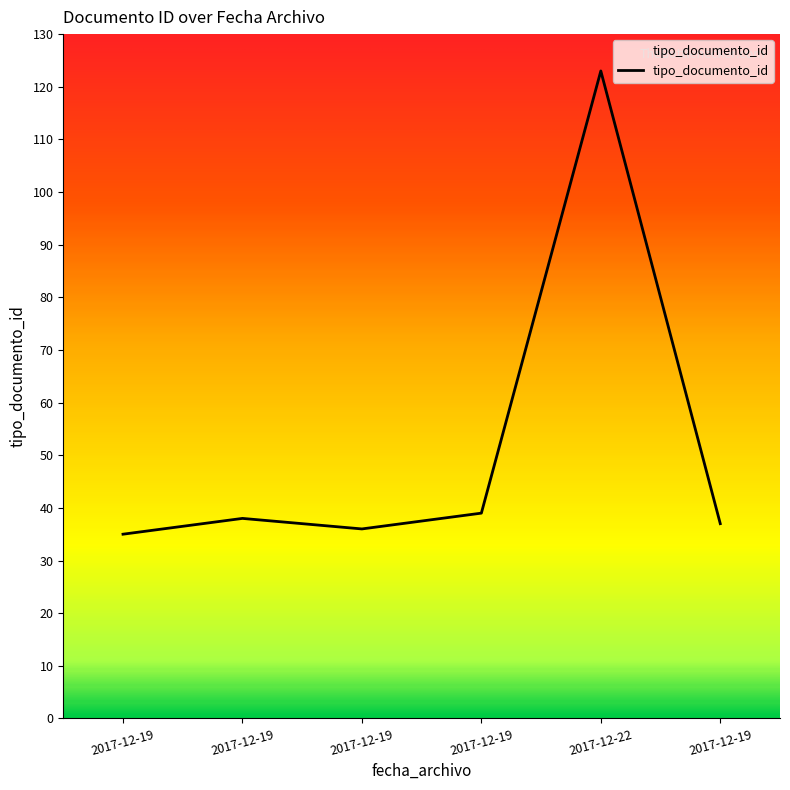

How many lines are shown in the chart?

1